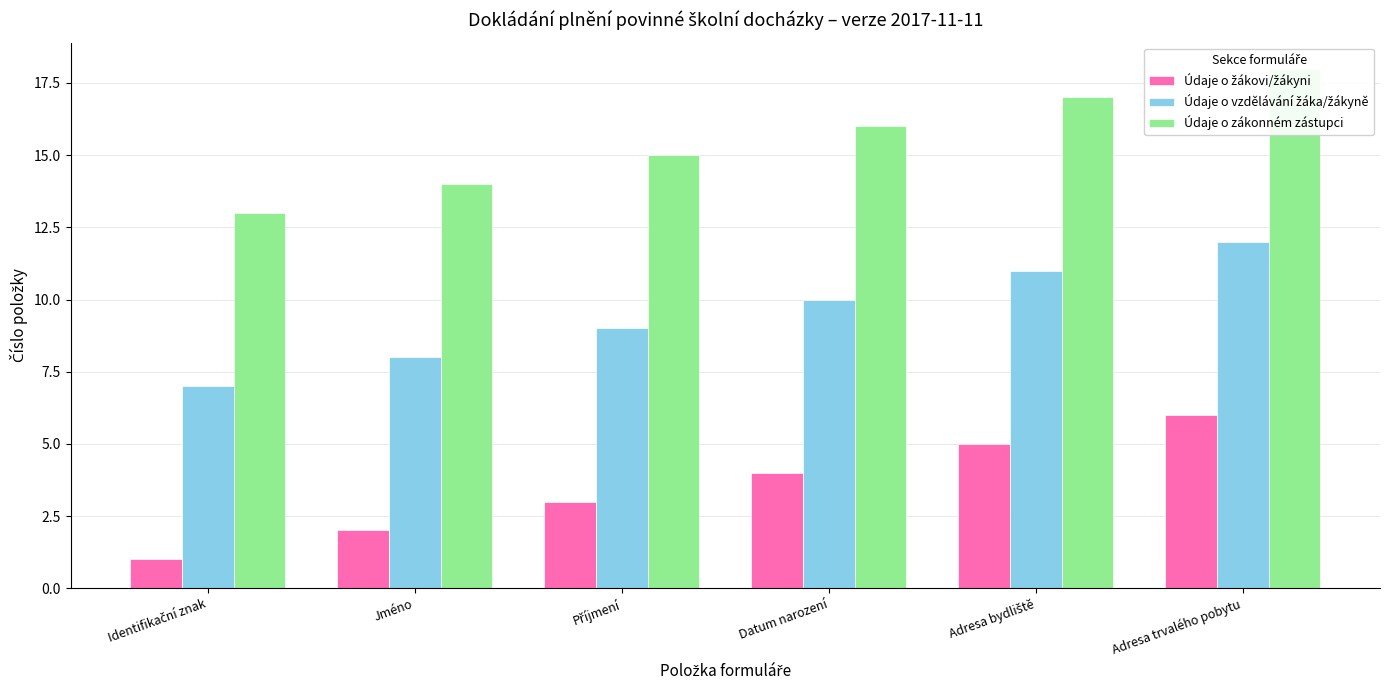

What is the label of the 3rd bar from the left?

Příjmení